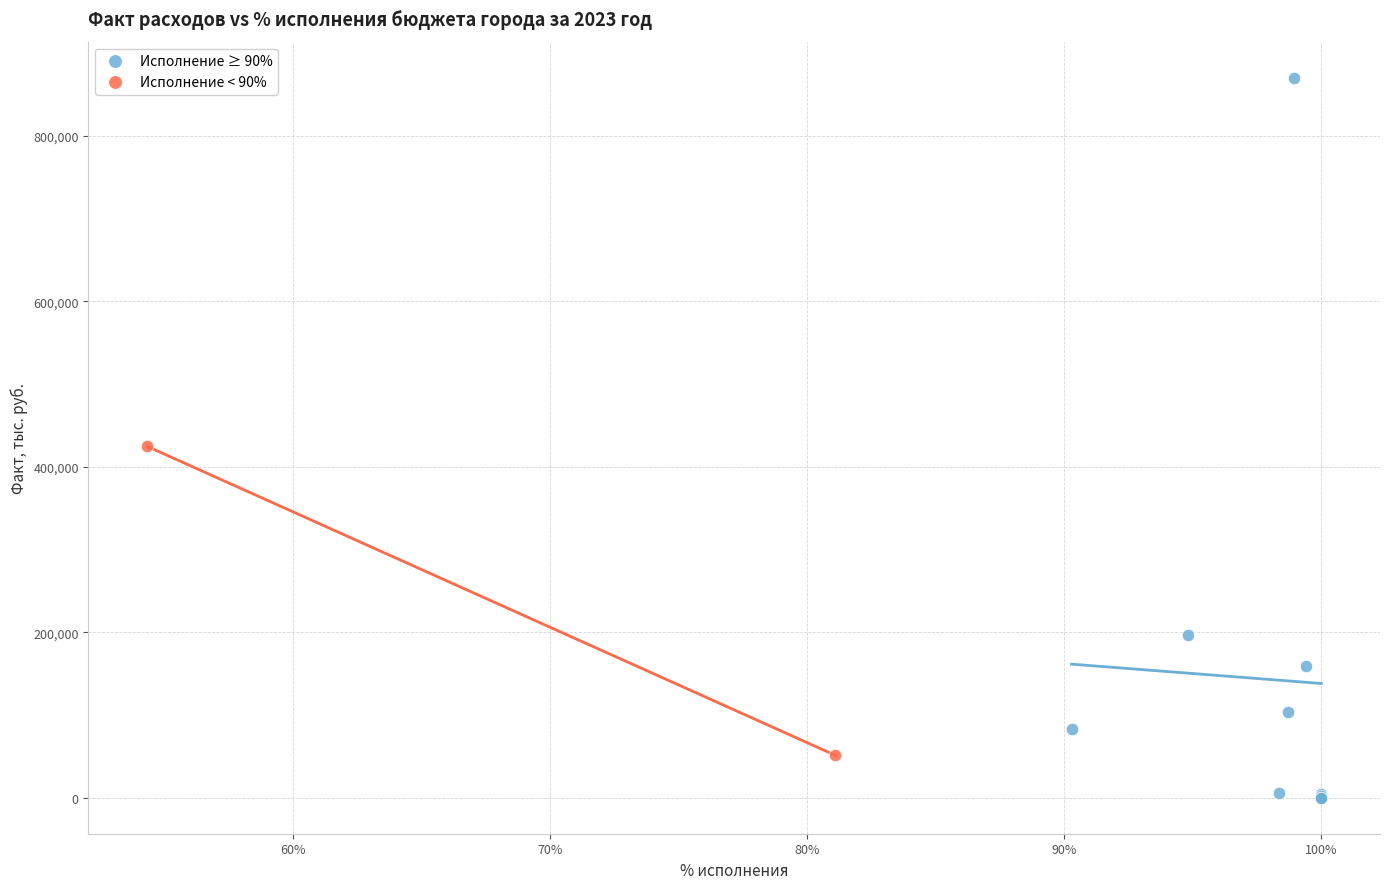

What are all the series names shown in the legend?

Исполнение ≥ 90%, Исполнение < 90%